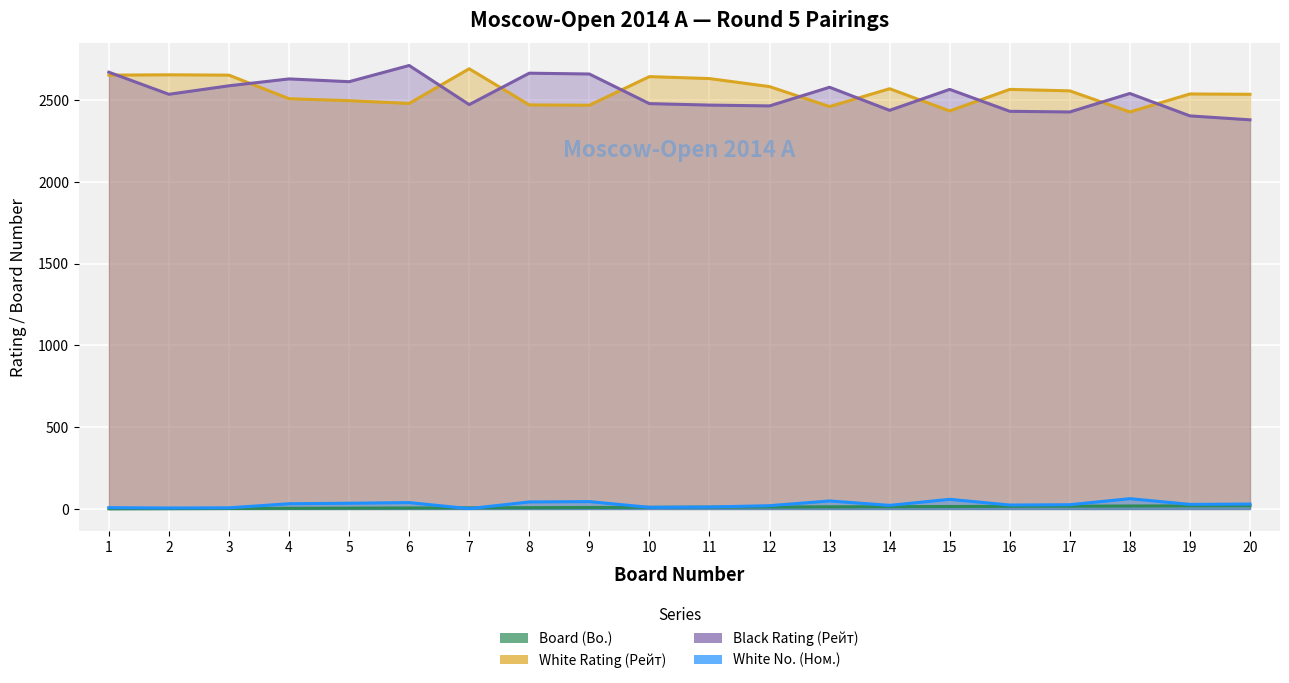

Which series has the largest range (max minus min)?

Black Rating (Рейт)